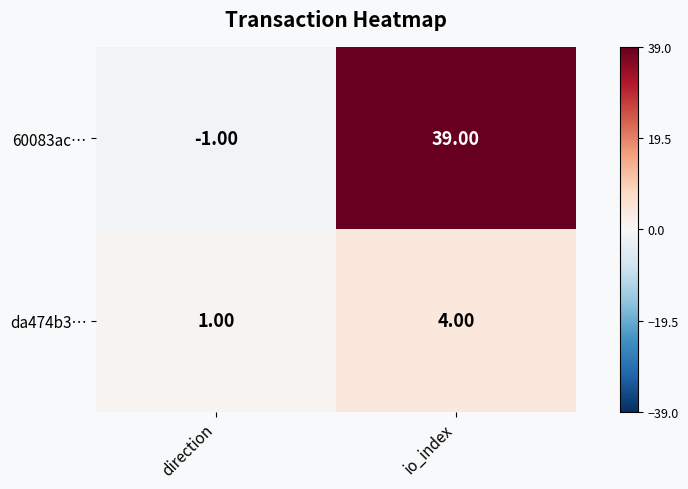

Where is da474b3… nearest to the value 2?

direction